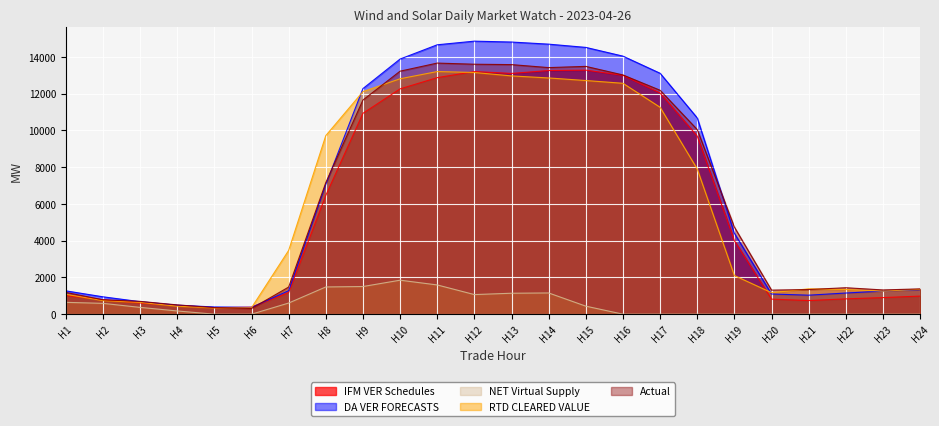

After their last crossing, which series has the higher values: DA VER FORECASTS or Actual?

Actual